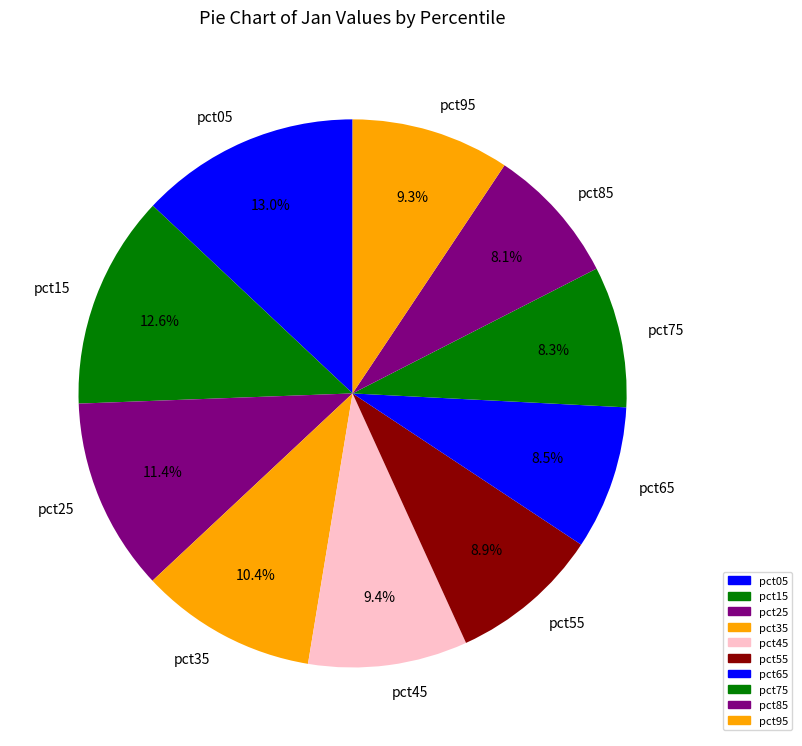

True or false: pct45 accounts for 19% of the total.

False